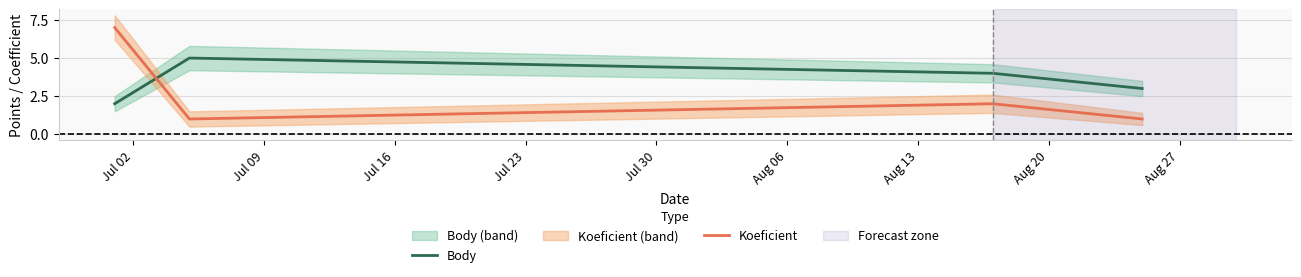

How many times do Koeficient and Body cross each other?

1